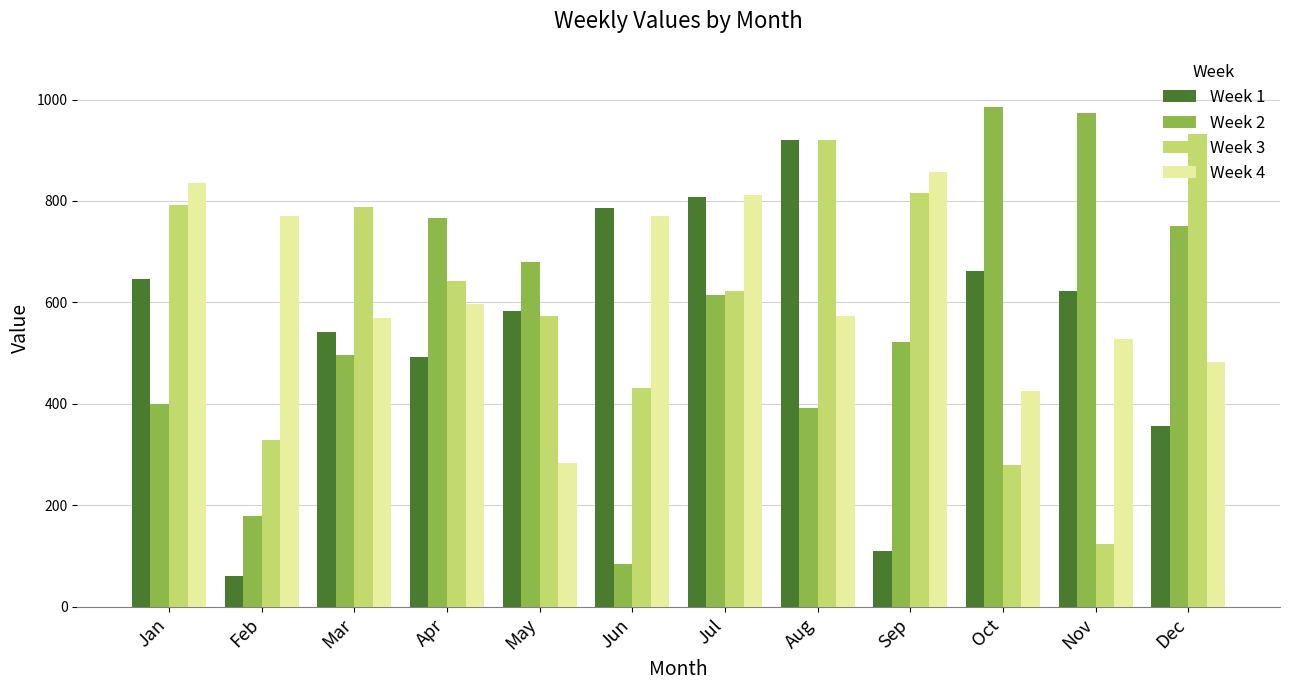

How many groups of bars are there?

12